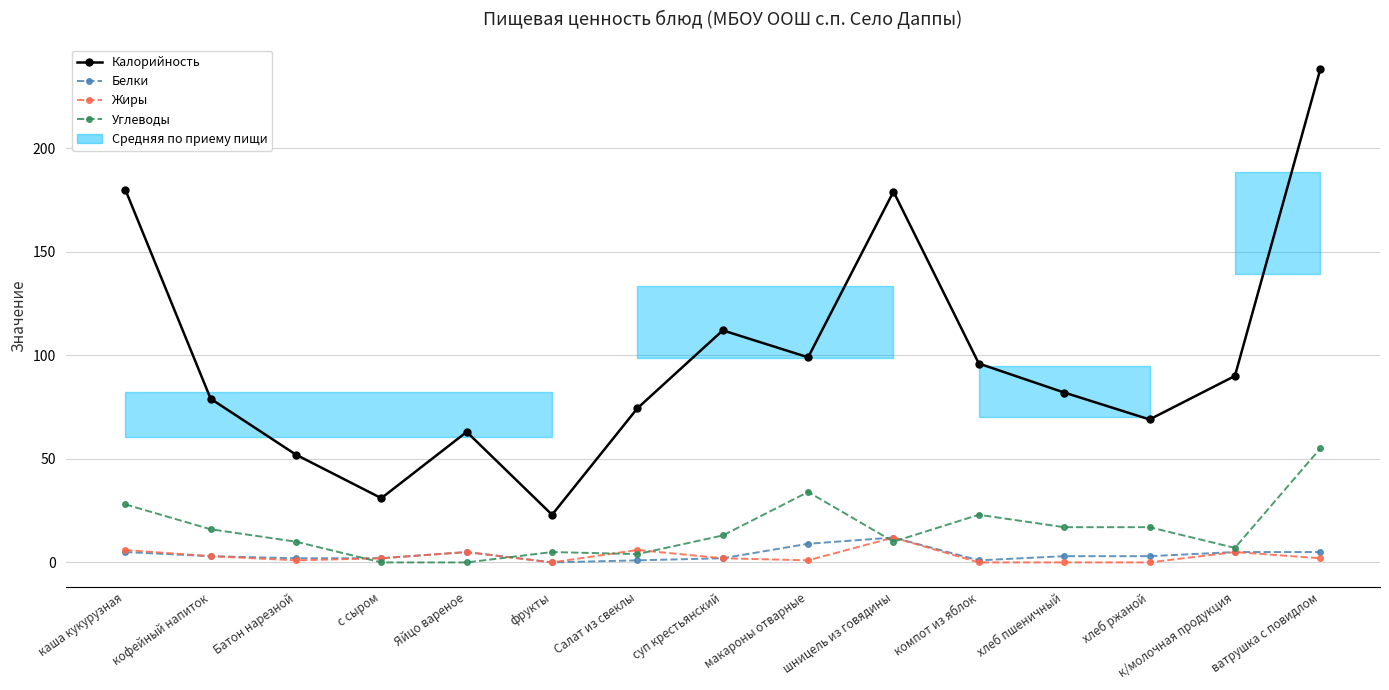

Which category has the lowest value in the Жиры series?

фрукты